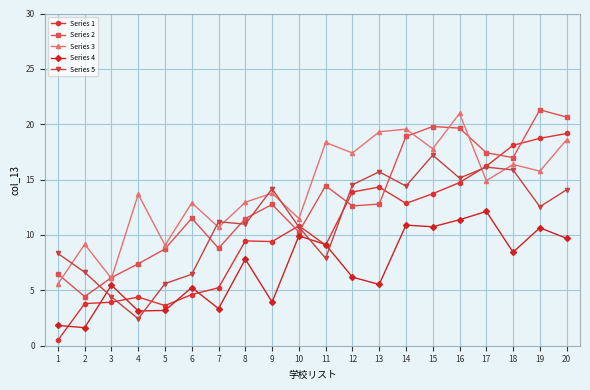

Between 11 and 12, which series saw the biggest shift?

Series 5